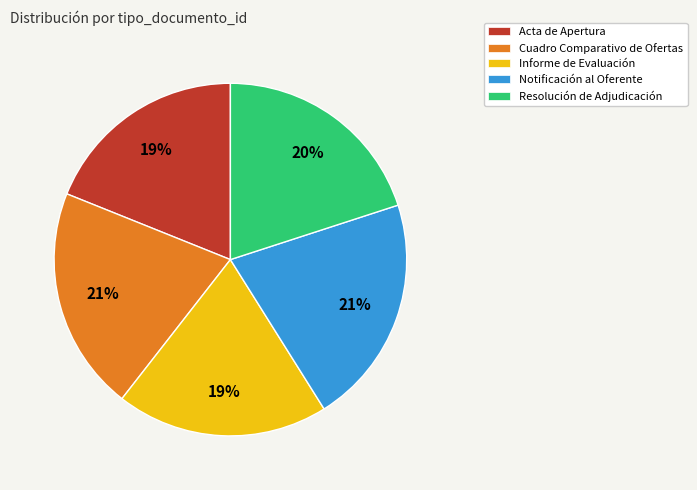

To the nearest percent, what percentage of the pie is Notificación al Oferente?

21%